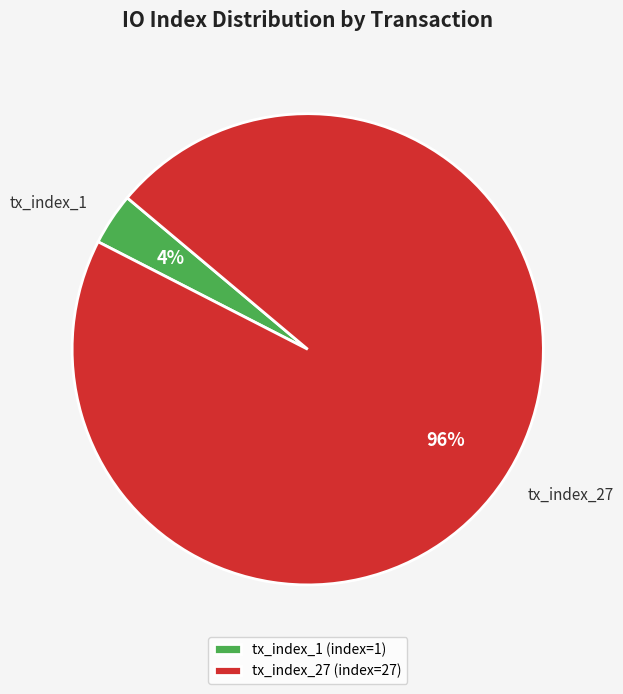

To the nearest percent, what is the average slice percentage?

50%